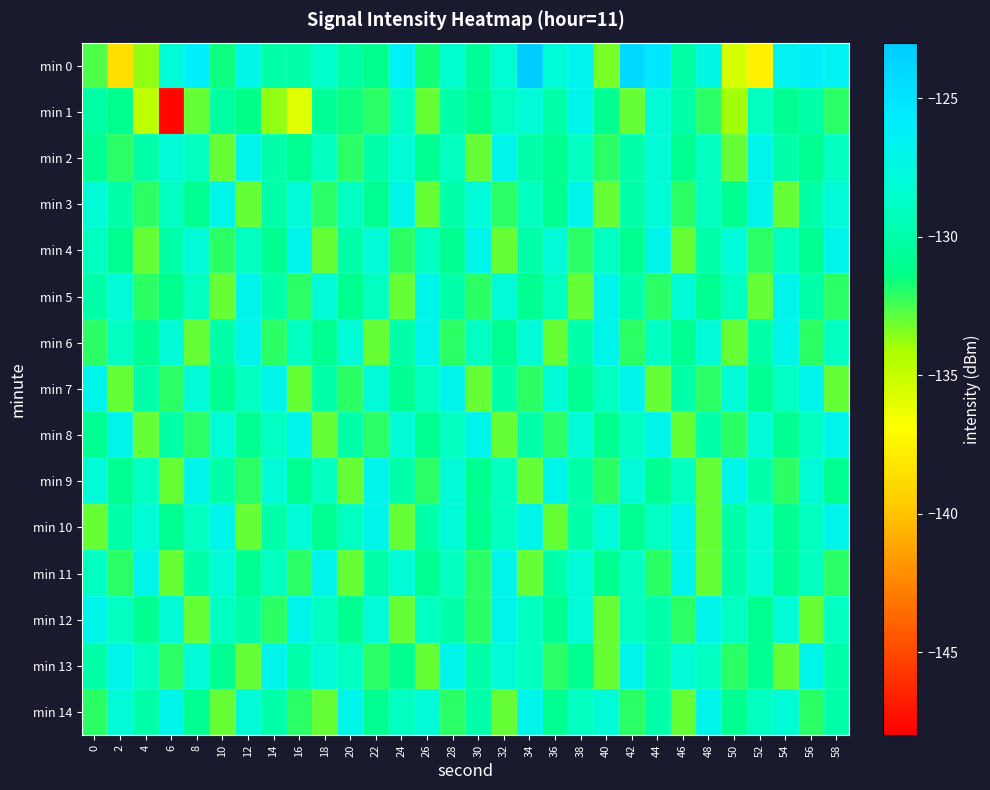

What is the greatest value displayed?

-123.1